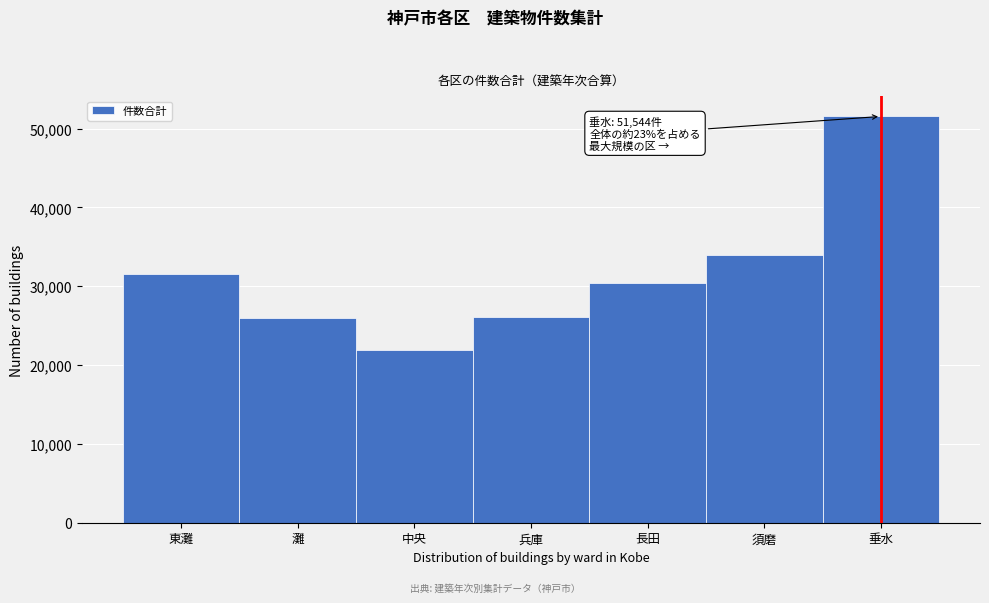

What is the difference between the maximum and second lowest values?

25547